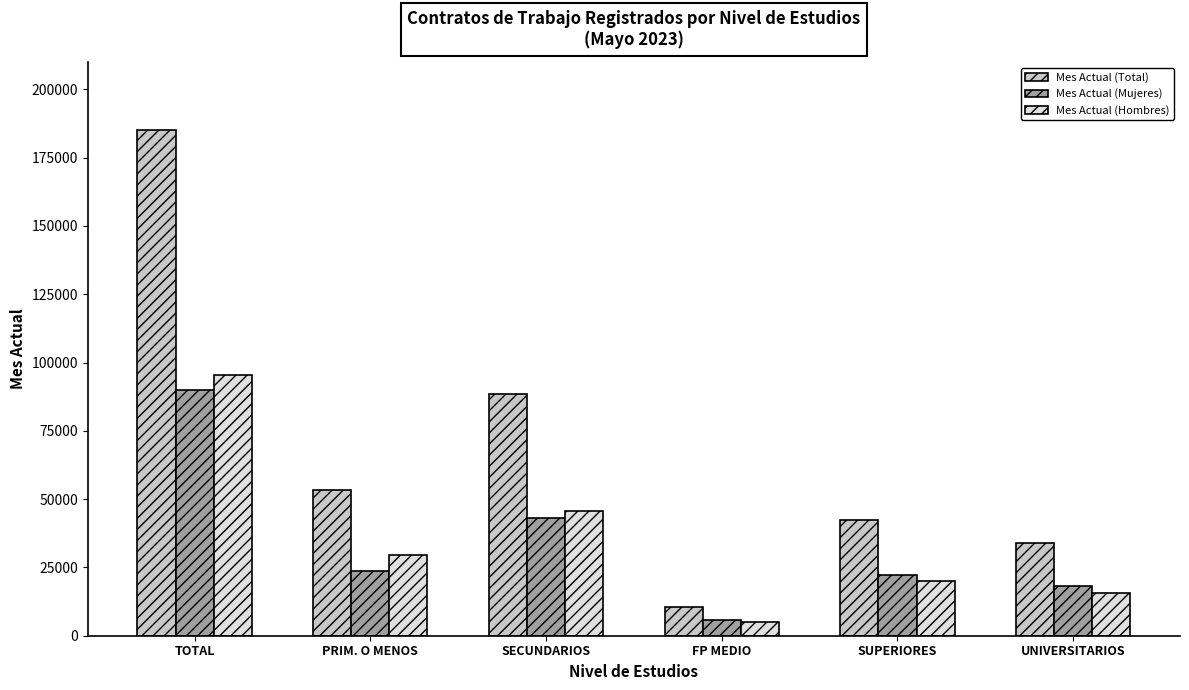

What is the sum of the Mes Actual (Mujeres) values at UNIVERSITARIOS and PRIM. O MENOS?

41900